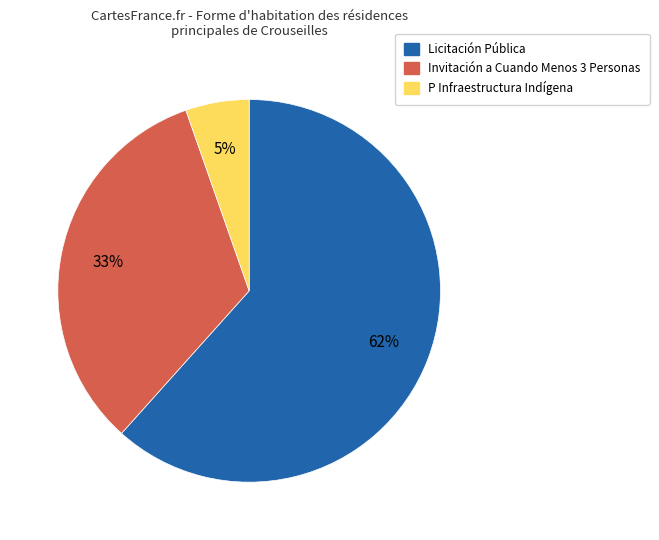

To the nearest percent, what is the average slice percentage?

33%